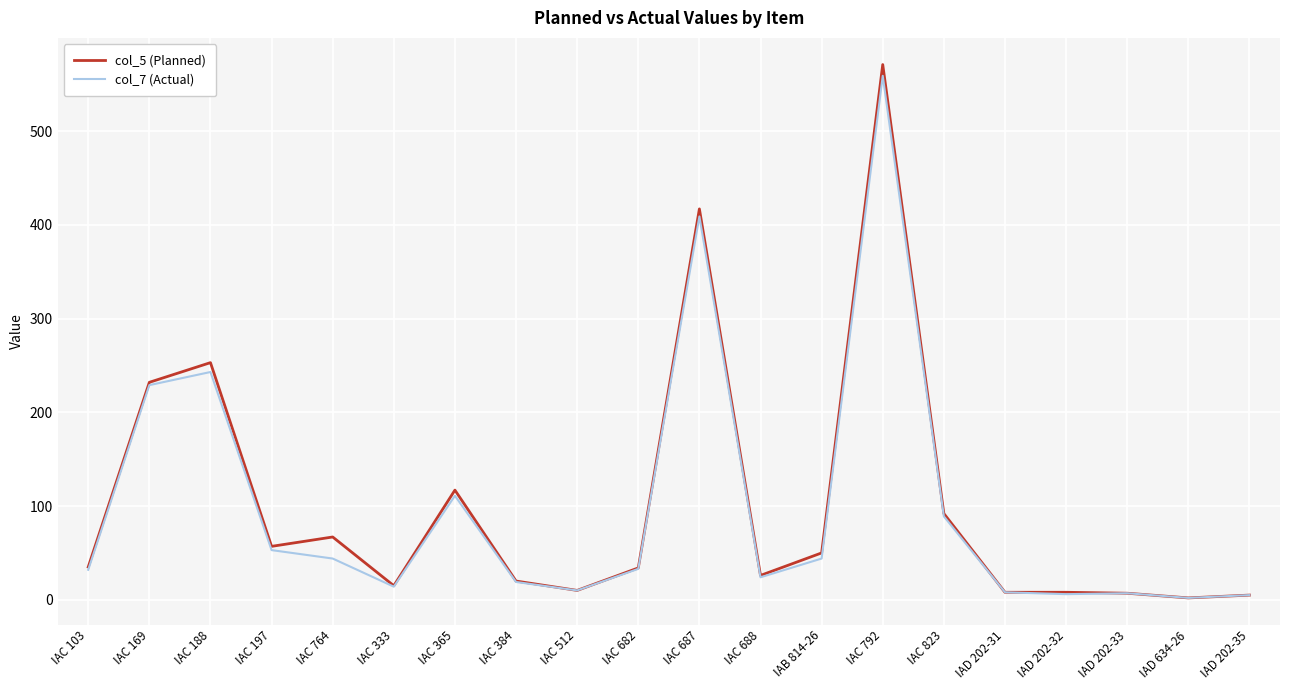

At which category is the sum across all series the highest?

IAC 792